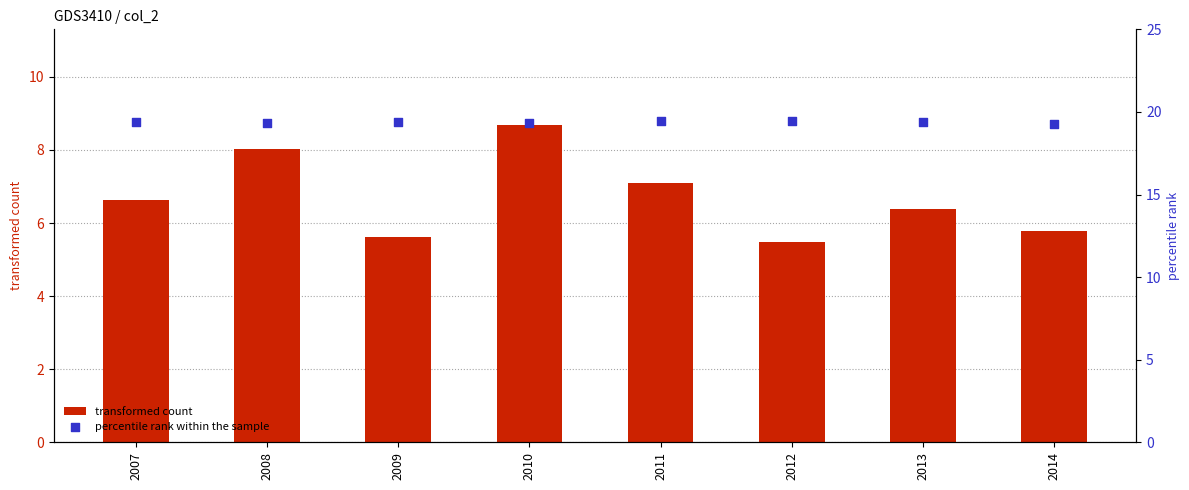

Which series has the largest Y range (max minus min)?

transformed count